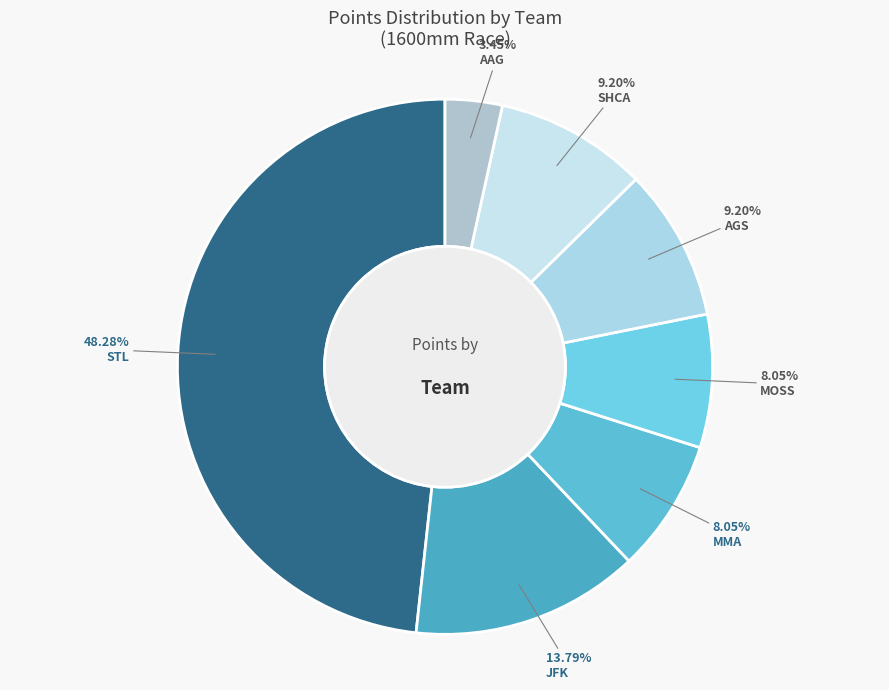

How many slices are in this pie chart?

7